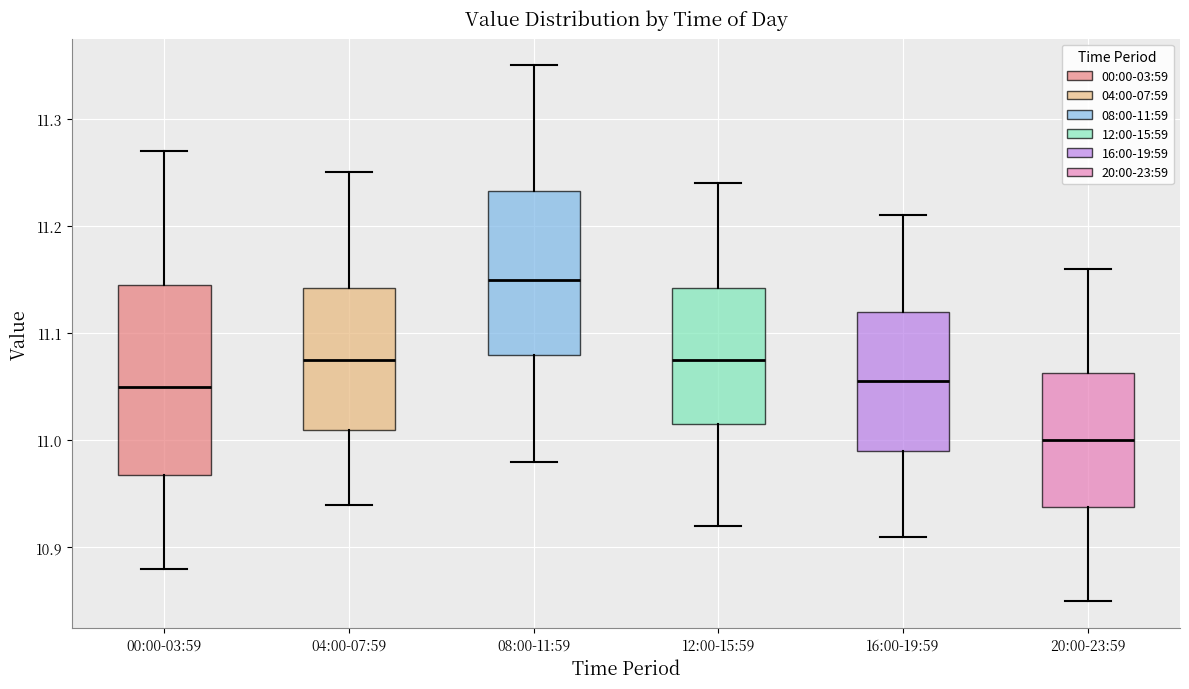

Reading left to right, read every box against the y-axis: the position of its median line, the range the box covers, and the ends of its whiskers. The values are not printed on the chart, so give them approximately, as read against the axis.

00:00-03:59: median 11.05, box 10.97 to 11.15, whiskers 10.88 to 11.27
04:00-07:59: median 11.08, box 11.01 to 11.14, whiskers 10.94 to 11.25
08:00-11:59: median 11.15, box 11.08 to 11.23, whiskers 10.98 to 11.35
12:00-15:59: median 11.08, box 11.02 to 11.14, whiskers 10.92 to 11.24
16:00-19:59: median 11.06, box 10.99 to 11.12, whiskers 10.91 to 11.21
20:00-23:59: median 11.00, box 10.94 to 11.06, whiskers 10.85 to 11.16